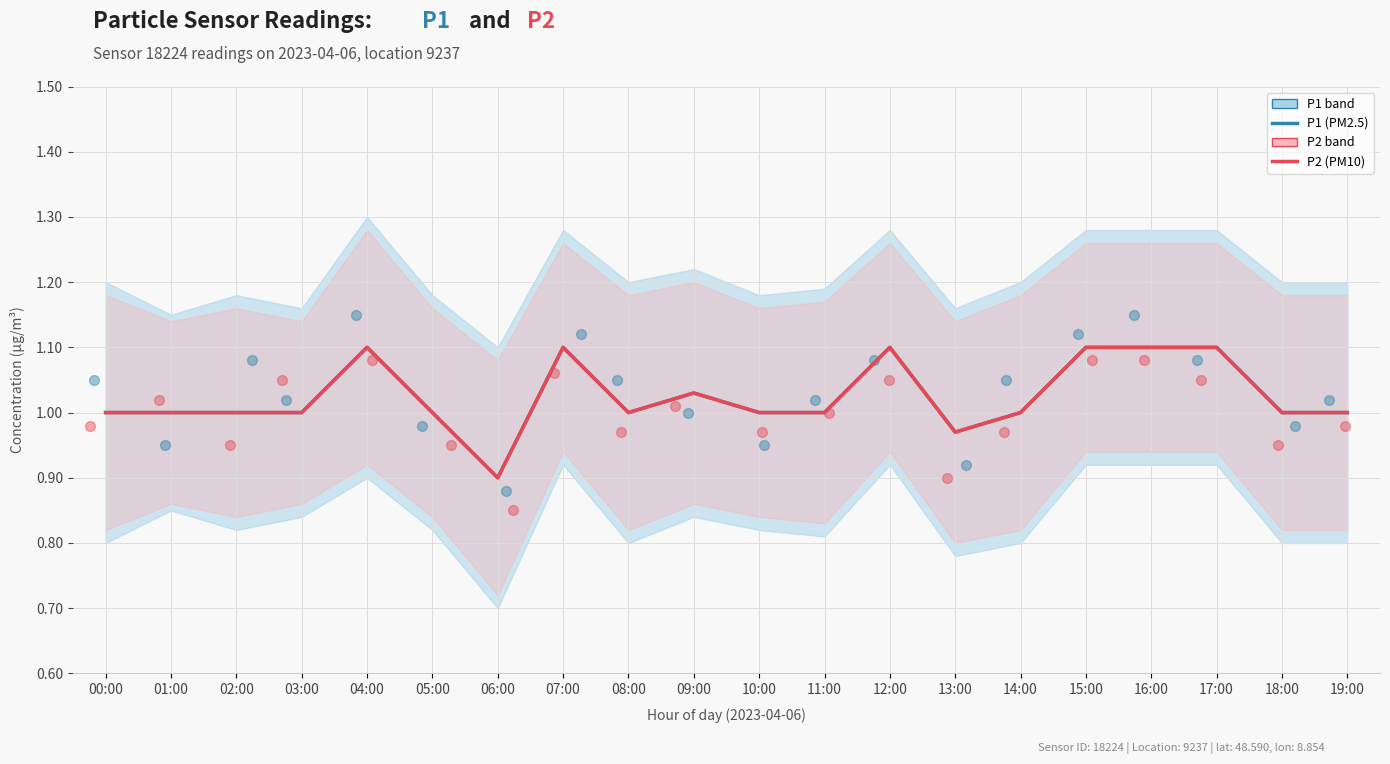

Which series reaches the minimum Y coordinate?

P2 readings